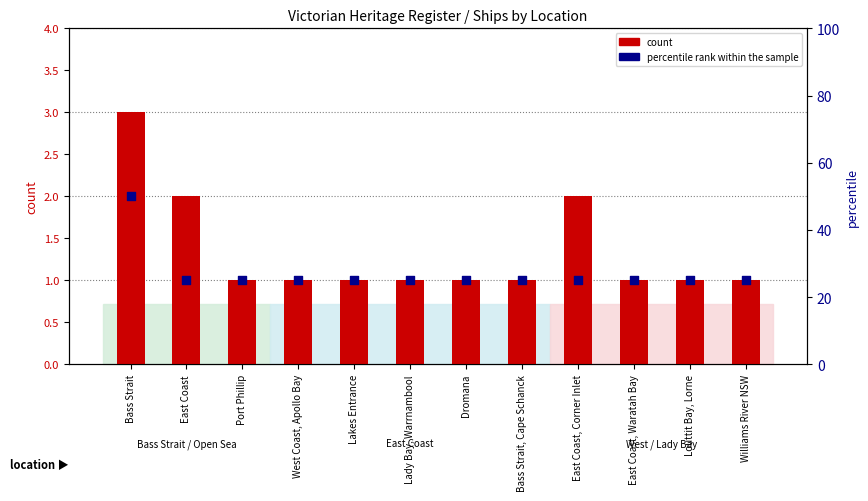

At how many categories does at least one series exceed 17?

12